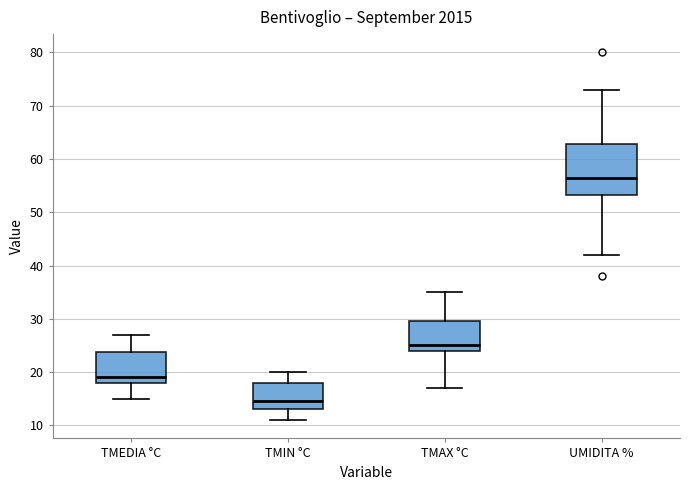

Comparing the boxes themselves (not the whiskers), which one is the tallest?

UMIDITA %